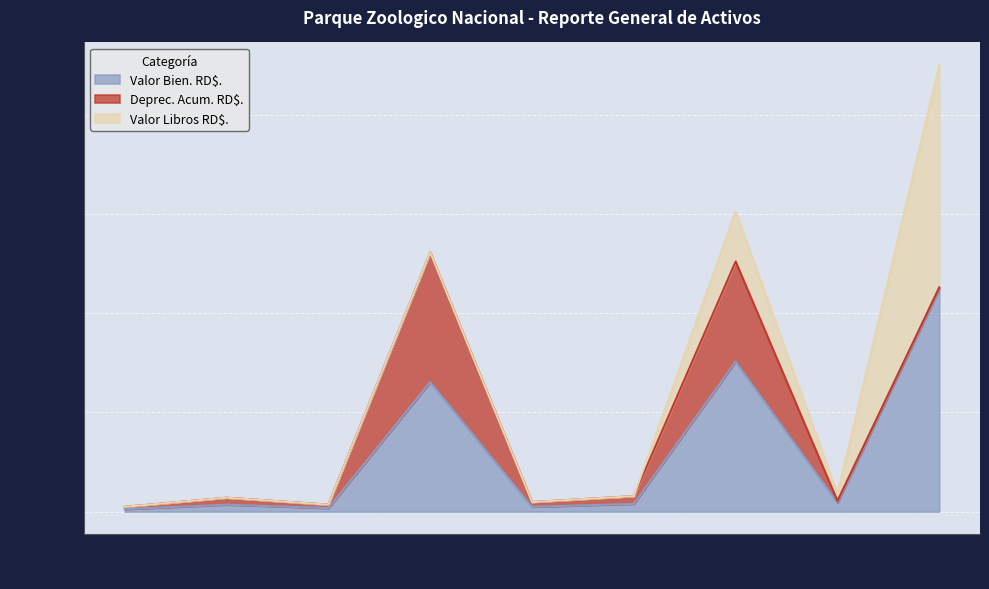

At which label does Deprec. Acum. RD$. first exceed 2399?

2006